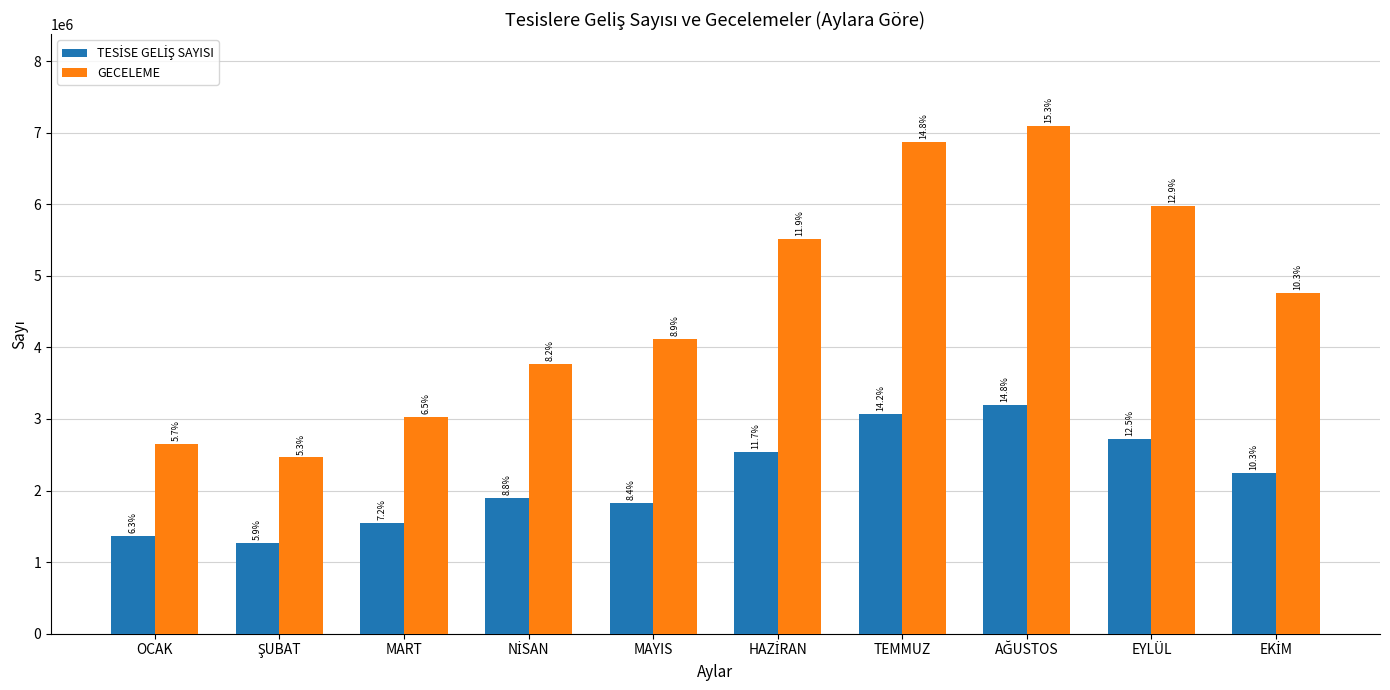

List the series in order of their peak value, highest first.

GECELEME, TESİSE GELİŞ SAYISI